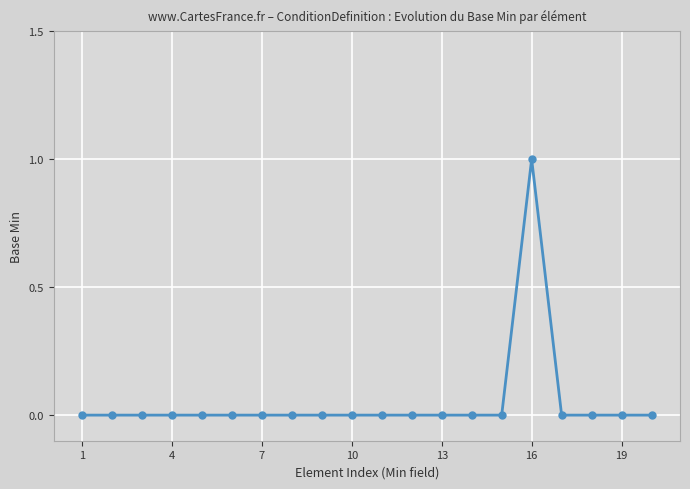

What is the difference between the maximum and minimum values?

1